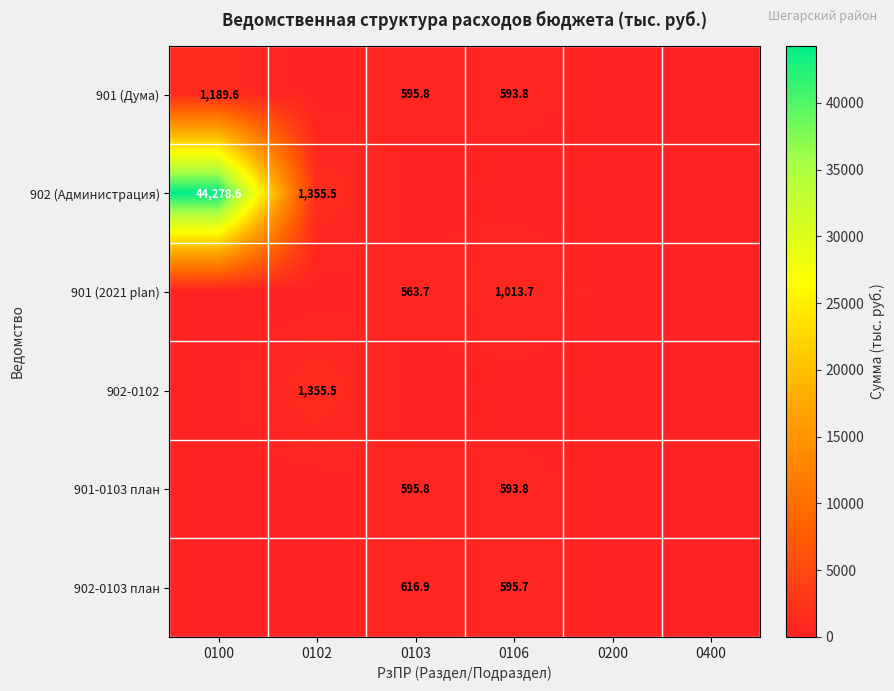

The 902 (Администрация) series shows 2019.0 at 0102. True or false?

False